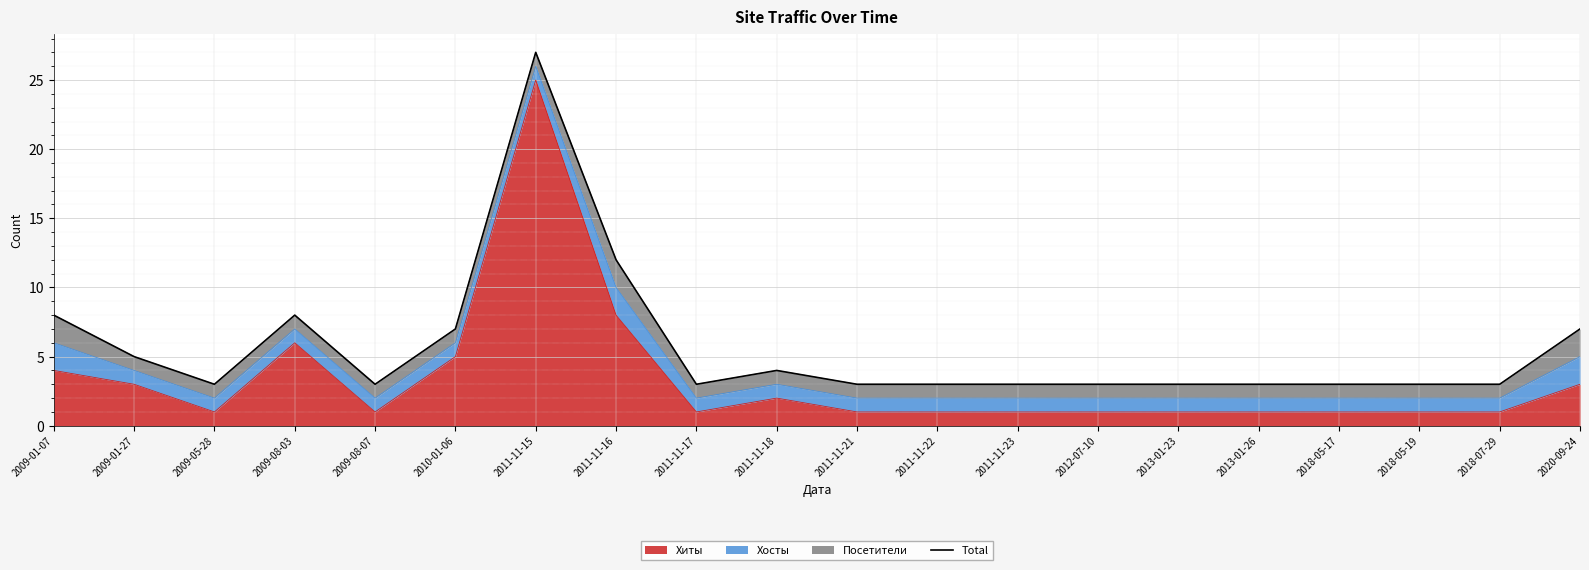

What is the change in value from 2011-11-15 to 2018-05-17?

-24